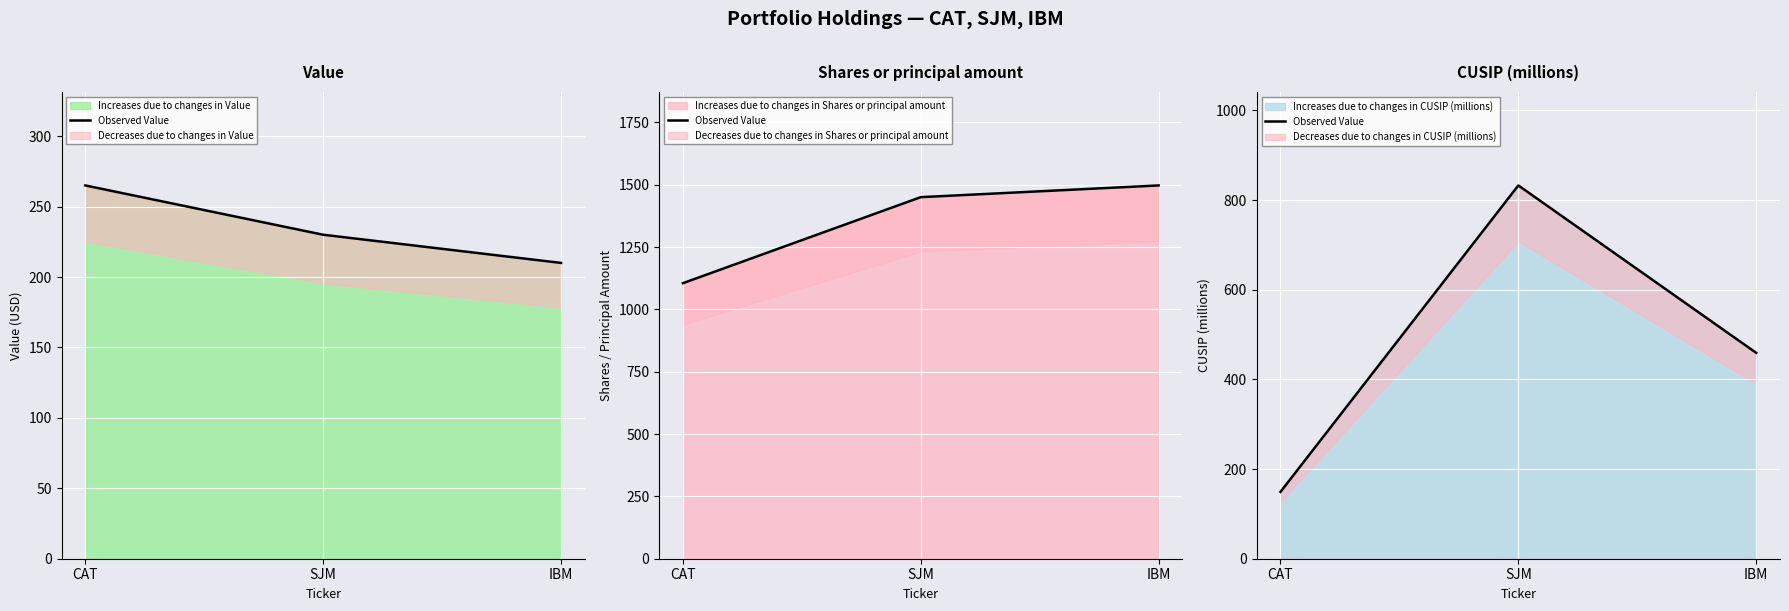

What is the difference between the maximum and second lowest values?

373.5